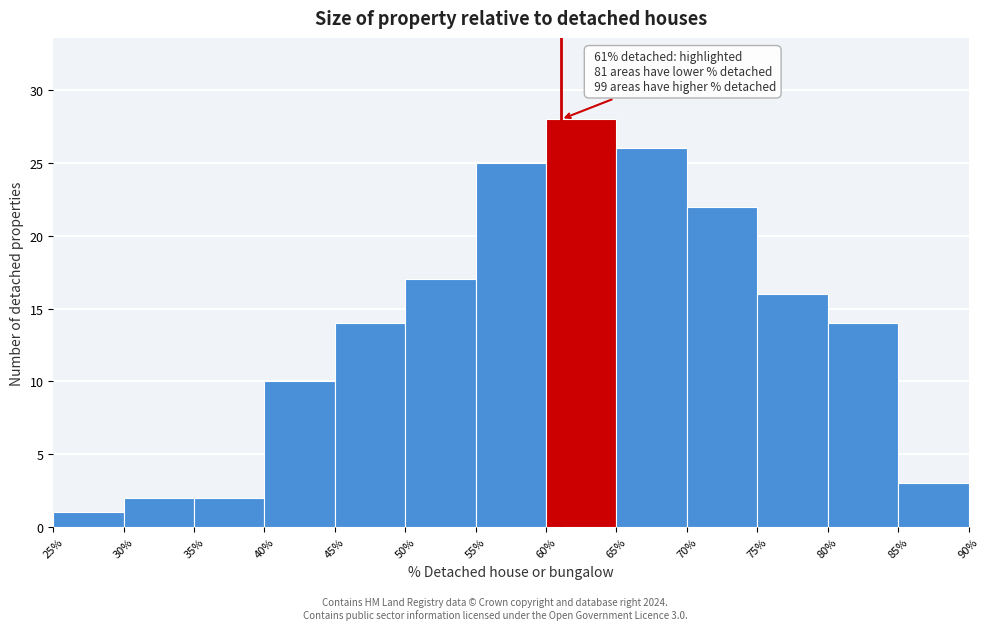

Which range on the x-axis has the tallest bar?

60% to 65%